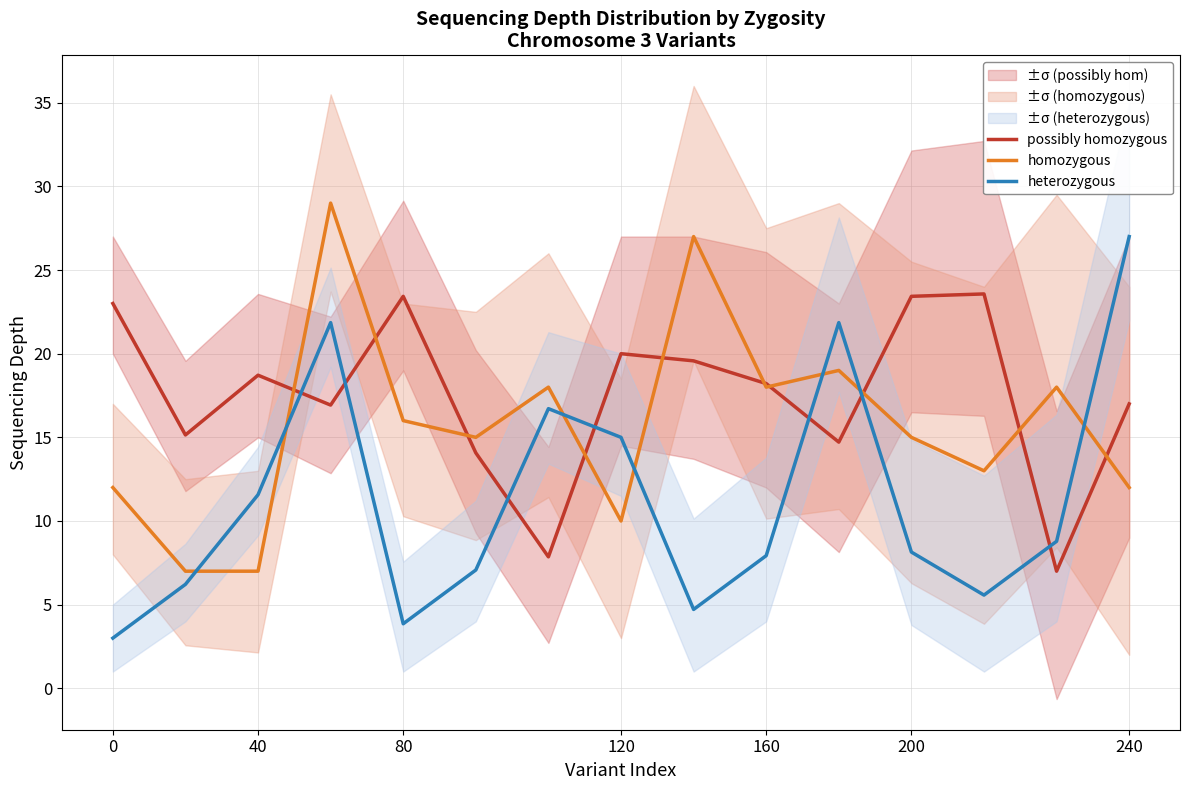

What value does the homozygous series have at 240?

12.0